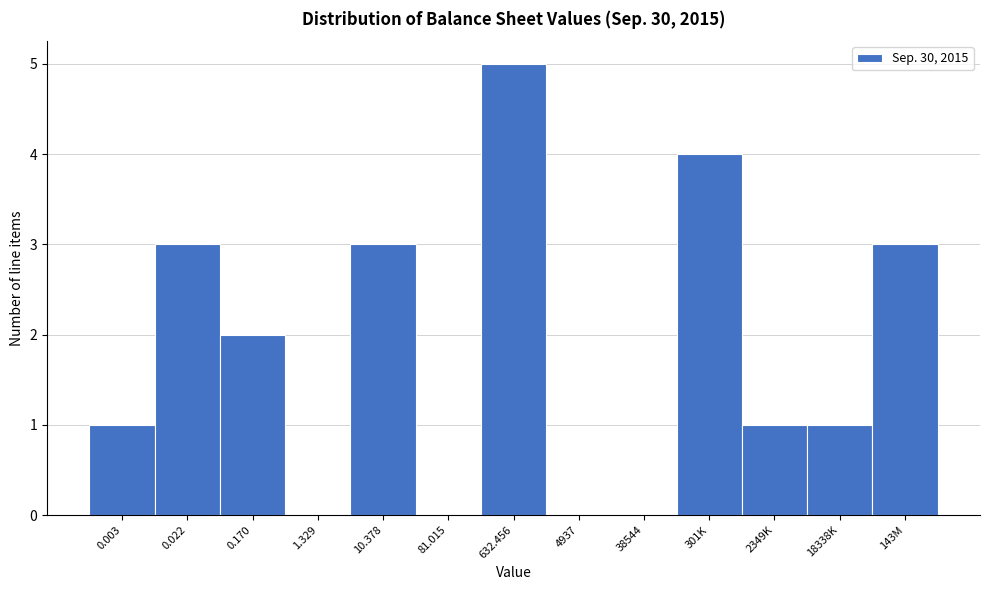

Reading left to right, transcribe all the data shown in this chart.

0.003=1	0.022=3	0.170=2	1.329=0	10.378=3	81.015=0	632.456=5	4937=0	38544=0	301K=4	2349K=1	18338K=1	143M=3